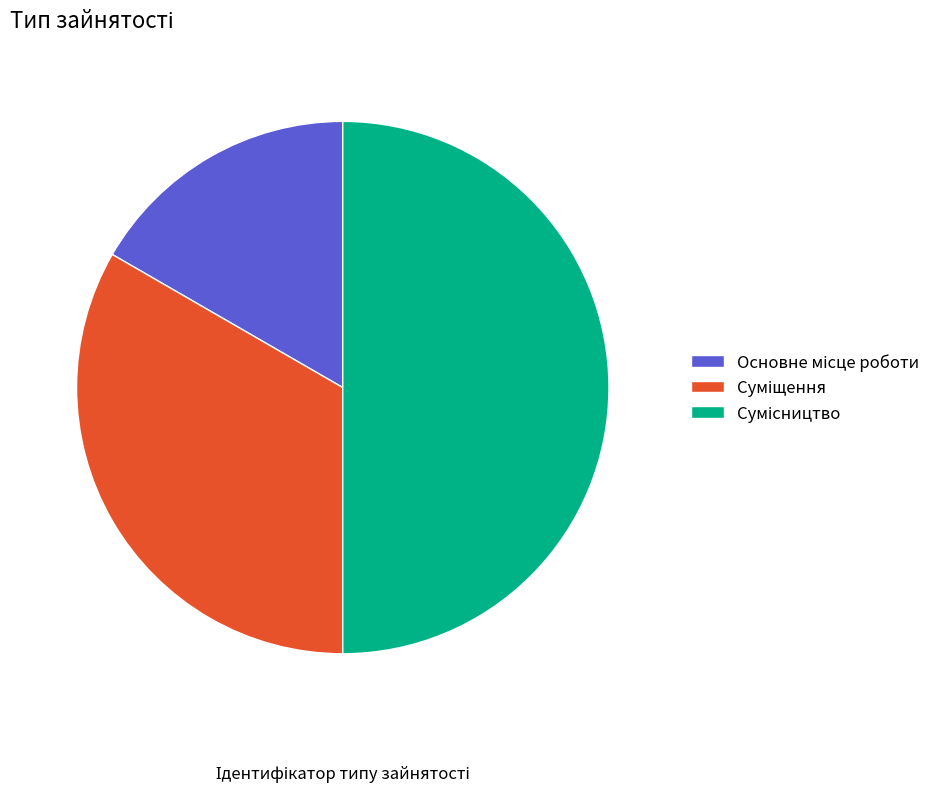

Count the number of slices in the pie.

3